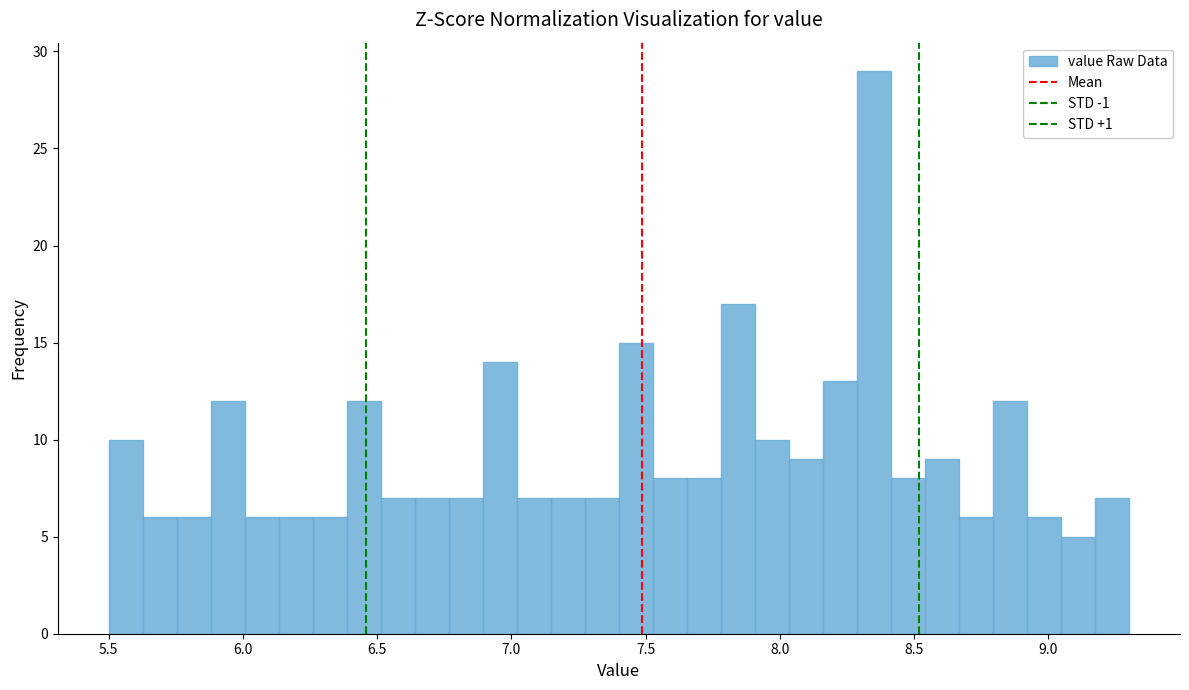

Read against the x-axis, roughly where is the centre of the tallest bar?

8.35